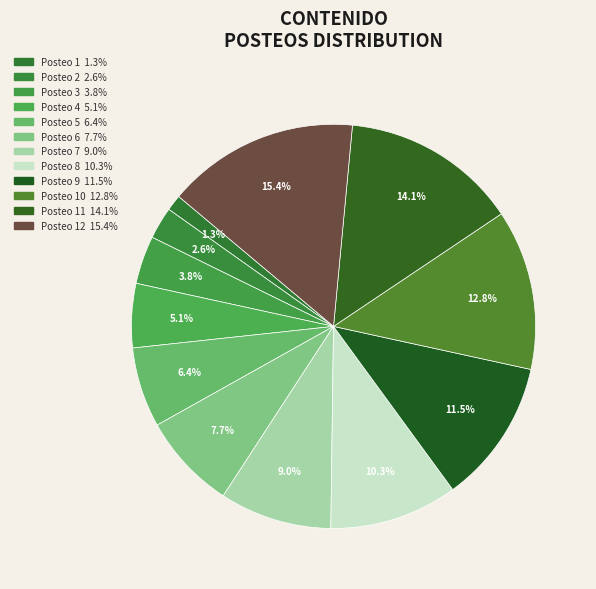

Does any single category account for the majority?

No